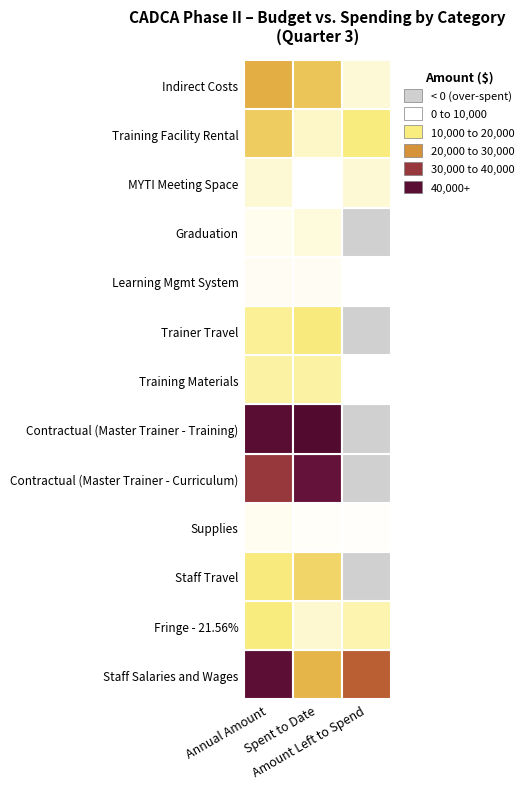

Rank the series by their maximum value, from highest to lowest.

Contractual (Master Trainer - Training), Staff Salaries and Wages, Contractual (Master Trainer - Curriculum), Indirect Costs, Training Facility Rental, Staff Travel, Trainer Travel, Fringe - 21.56%, Training Materials, MYTI Meeting Space, Graduation, Supplies, Learning Mgmt System